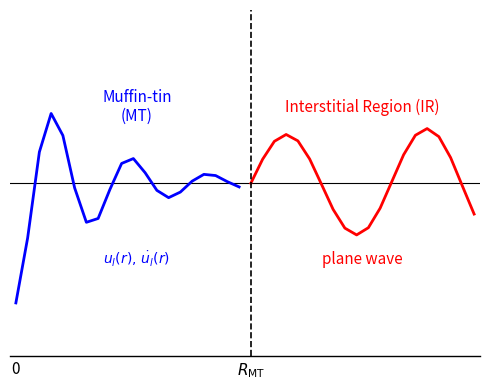

How many values in Muffin-tin (MT) are above zero?

10